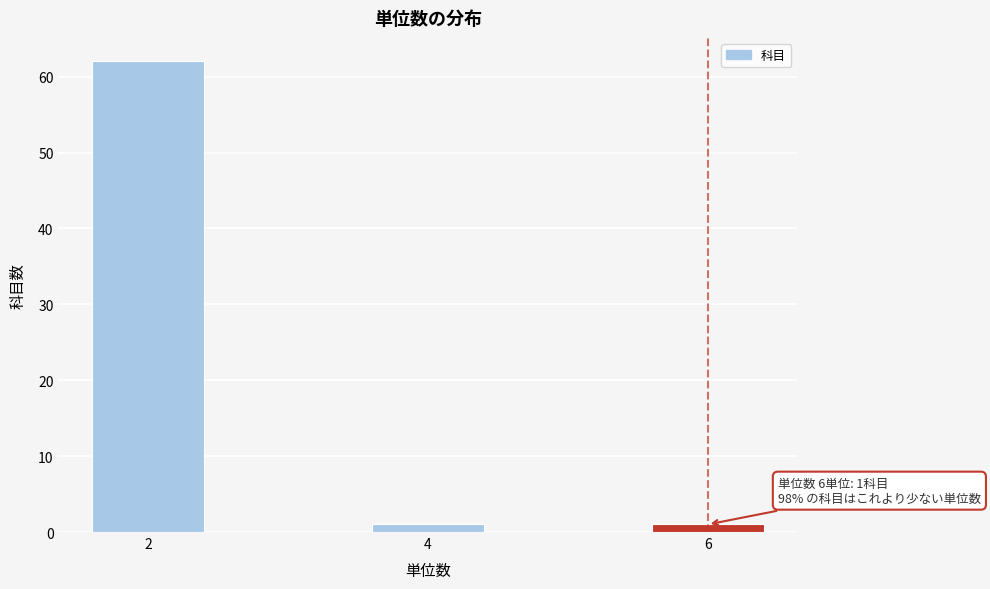

Reading right to left, list all the values displayed in this chart.

6=1	4=1	2=62